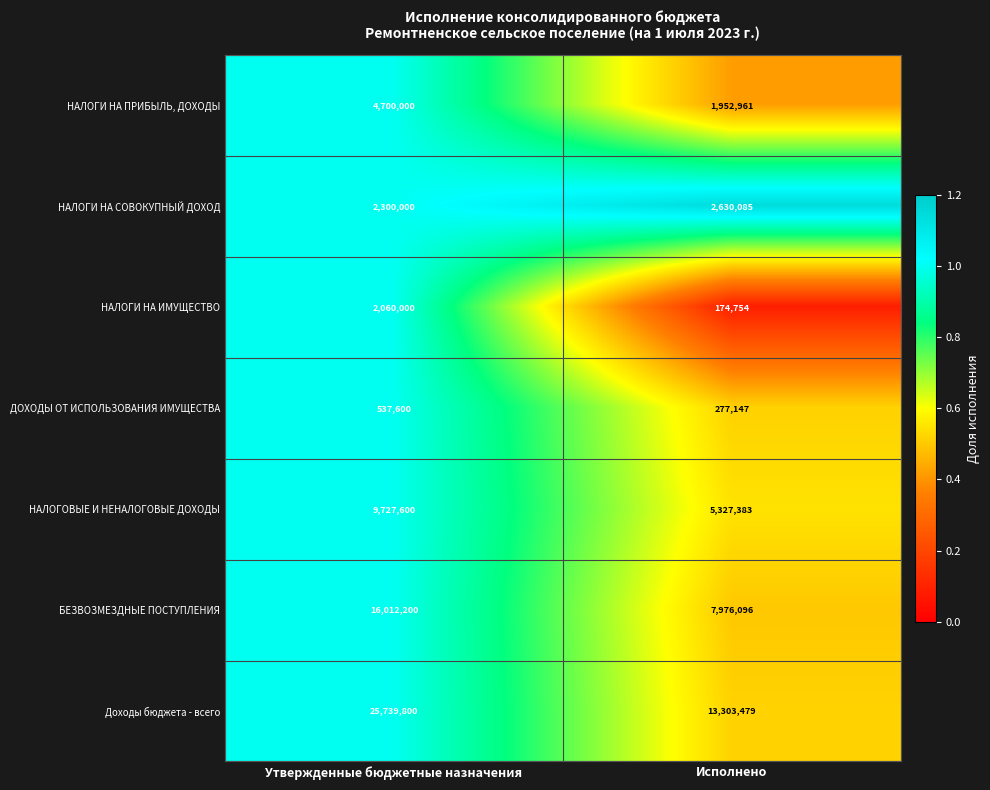

What is the difference between the maximum and minimum values in the НАЛОГИ НА СОВОКУПНЫЙ ДОХОД series?

330085